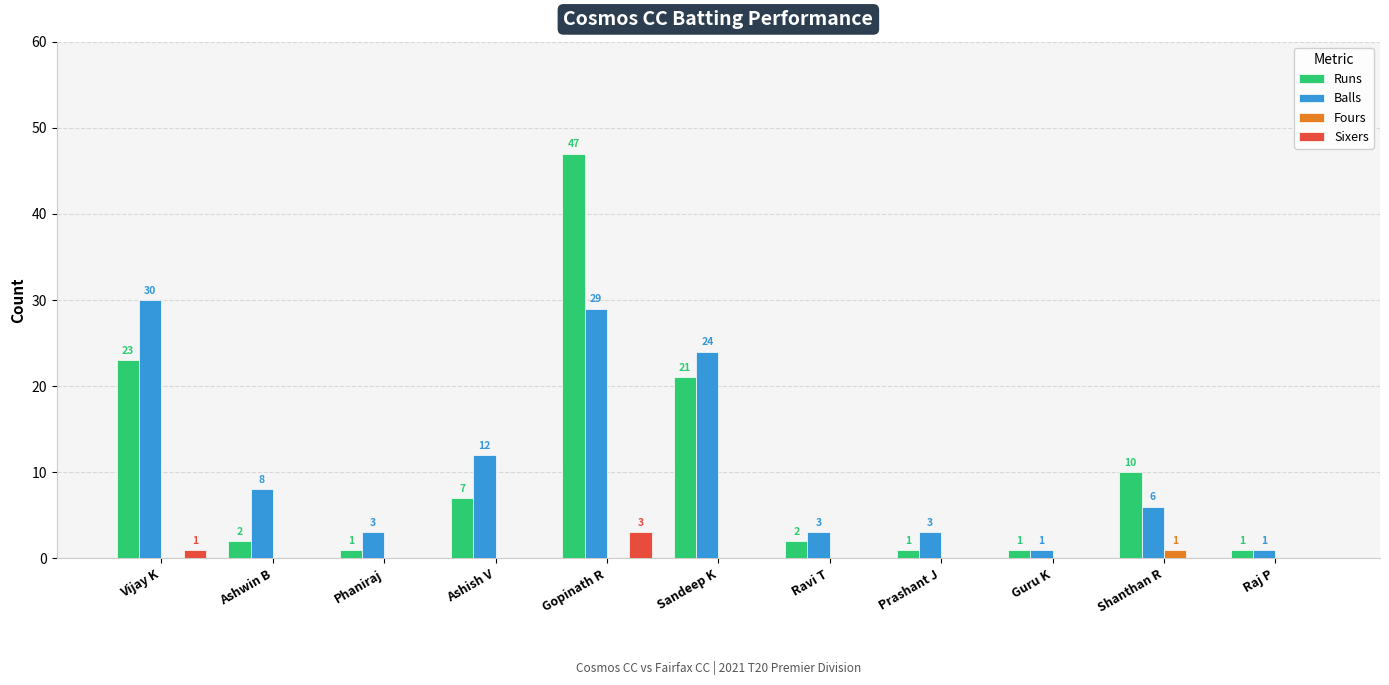

Reading left to right, list all the values displayed in this chart.

Runs: Vijay K=23	Ashwin B=2	Phaniraj=1	Ashish V=7	Gopinath R=47	Sandeep K=21	Ravi T=2	Prashant J=1	Guru K=1	Shanthan R=10	Raj P=1
Balls: Vijay K=30	Ashwin B=8	Phaniraj=3	Ashish V=12	Gopinath R=29	Sandeep K=24	Ravi T=3	Prashant J=3	Guru K=1	Shanthan R=6	Raj P=1
Fours: Vijay K=0	Ashwin B=0	Phaniraj=0	Ashish V=0	Gopinath R=0	Sandeep K=0	Ravi T=0	Prashant J=0	Guru K=0	Shanthan R=1	Raj P=0
Sixers: Vijay K=1	Ashwin B=0	Phaniraj=0	Ashish V=0	Gopinath R=3	Sandeep K=0	Ravi T=0	Prashant J=0	Guru K=0	Shanthan R=0	Raj P=0